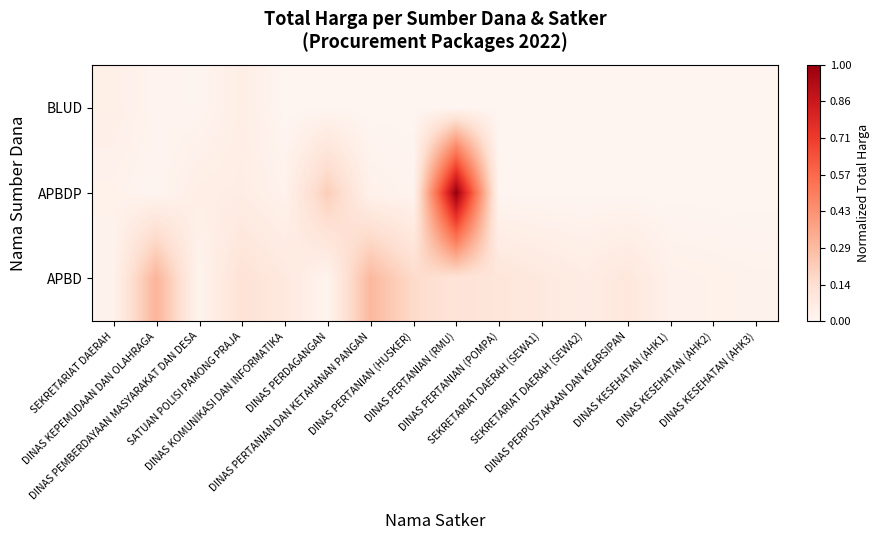

Count the number of data series in this chart.

3